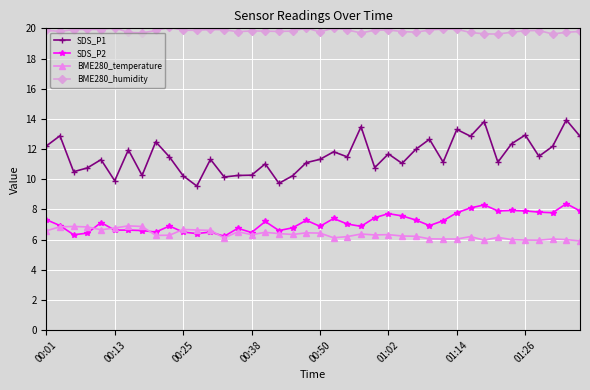

What is the difference between the second highest and minimum values in the SDS_P1 series?

4.3